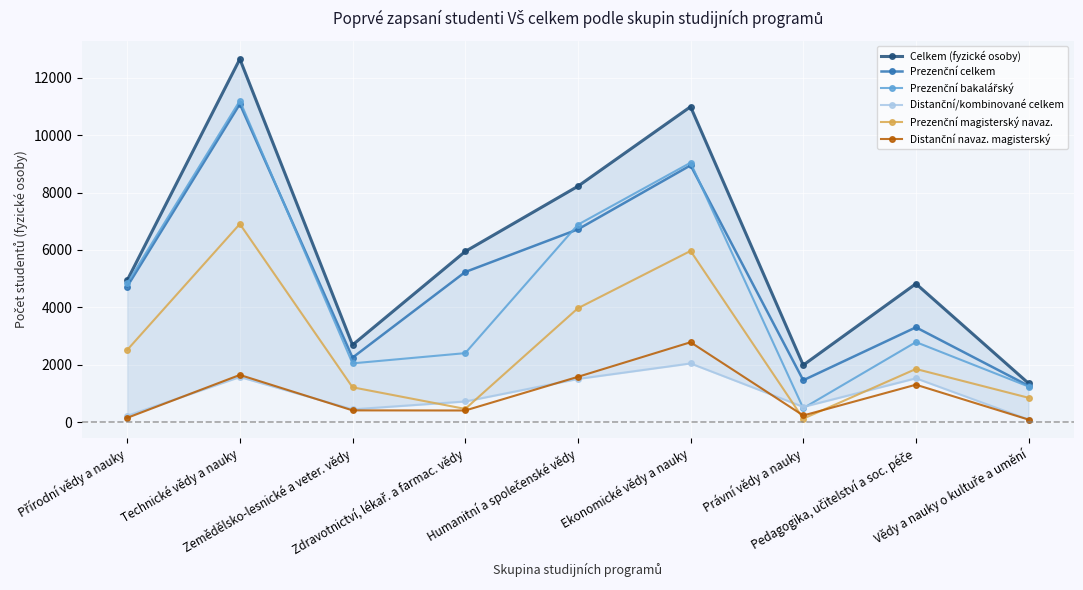

What is the label of the 1st point from the right?

Vědy a nauky o kultuře a umění